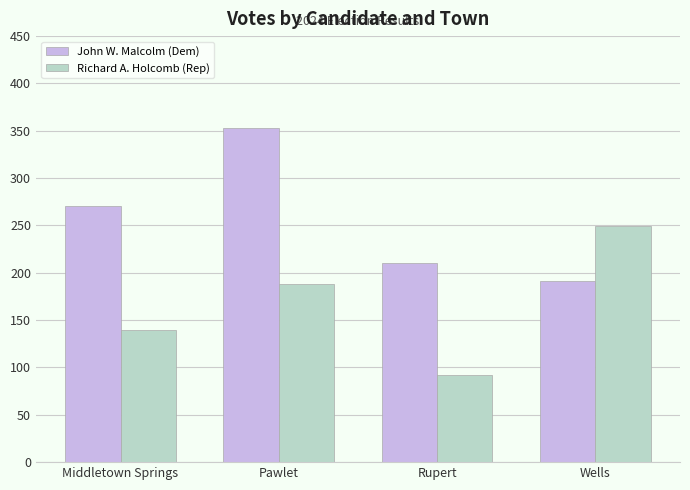

What is the sum of all John W. Malcolm (Dem) values?

1025